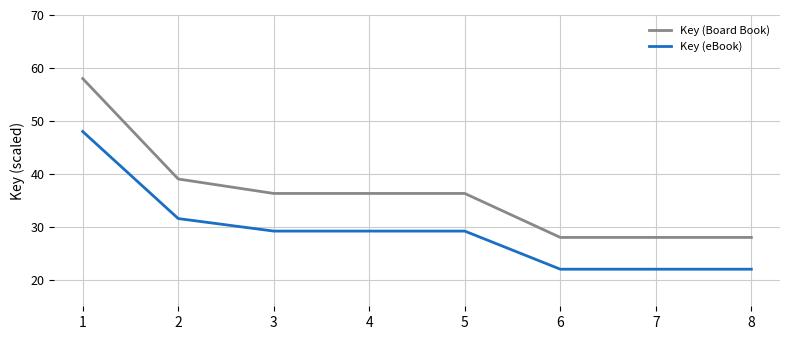

True or false: Key (Board Book) has a value of 37.3 at 8.

False